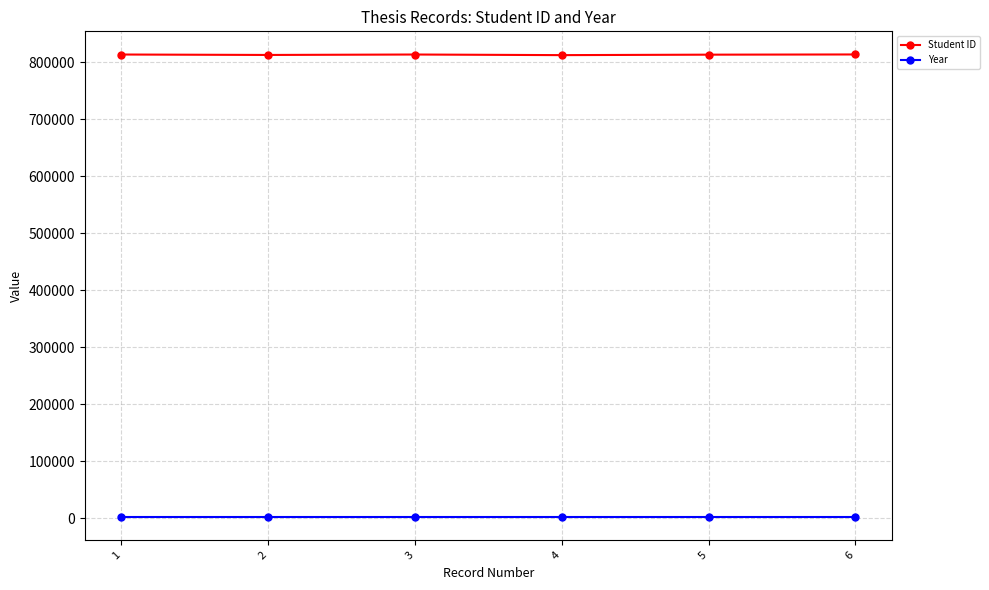

How many lines are shown in the chart?

2